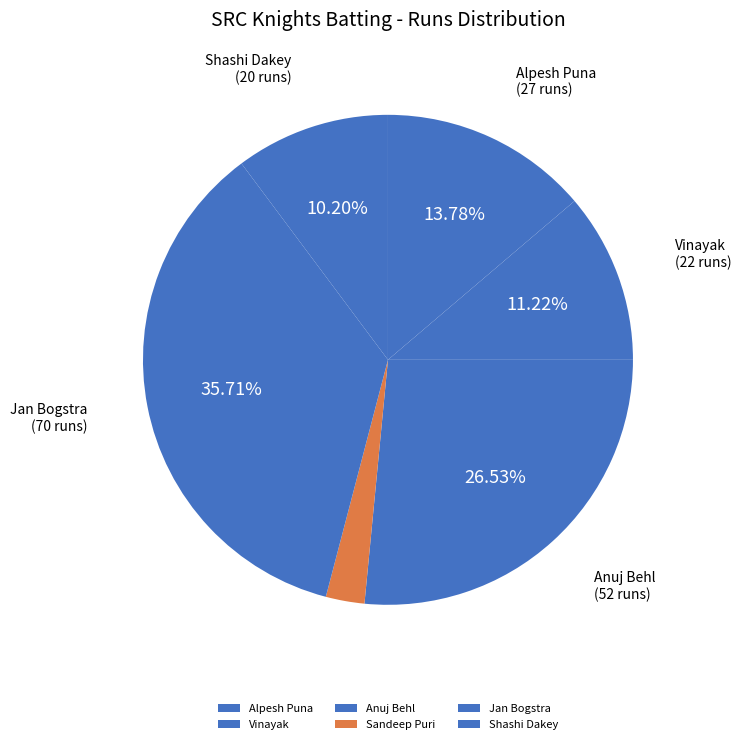

Does Vinayak represent more than half of the total?

No